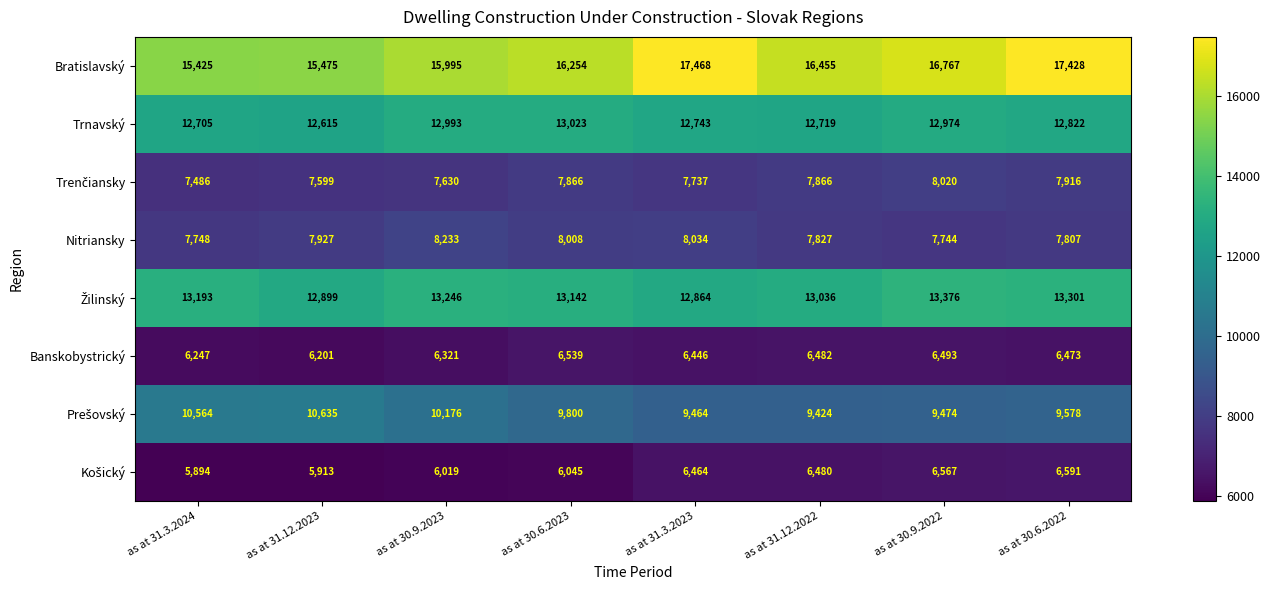

Rank the categories by Banskobystrický value from highest to lowest.

as at 30.6.2023, as at 30.9.2022, as at 31.12.2022, as at 30.6.2022, as at 31.3.2023, as at 30.9.2023, as at 31.3.2024, as at 31.12.2023